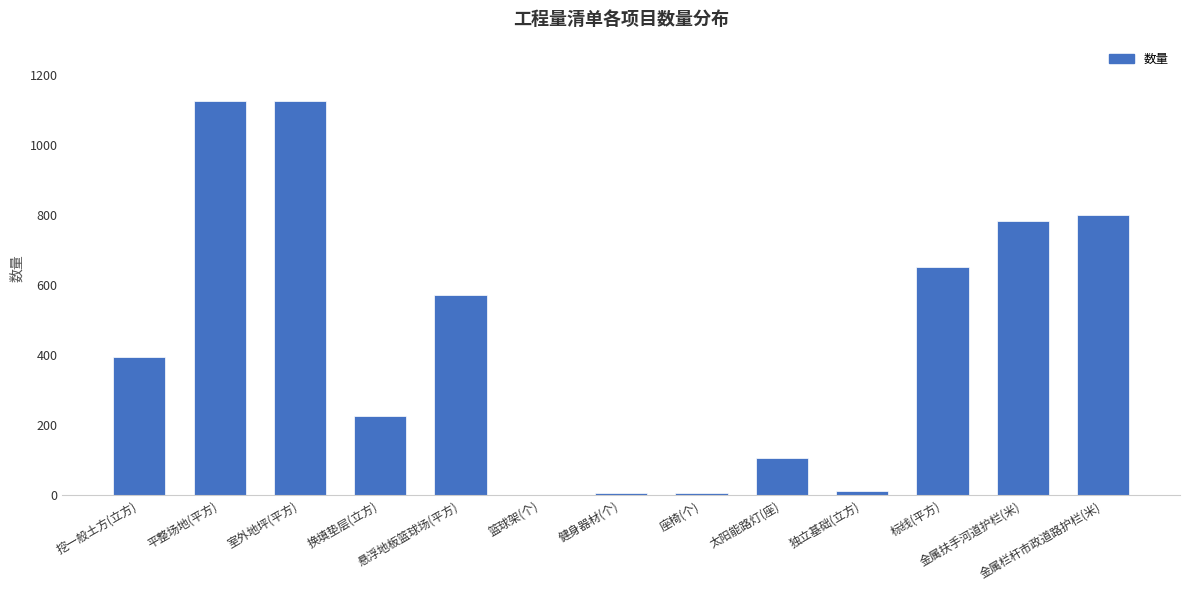

The chart shows a value of 393.8 at 挖一般土方(立方). True or false?

True